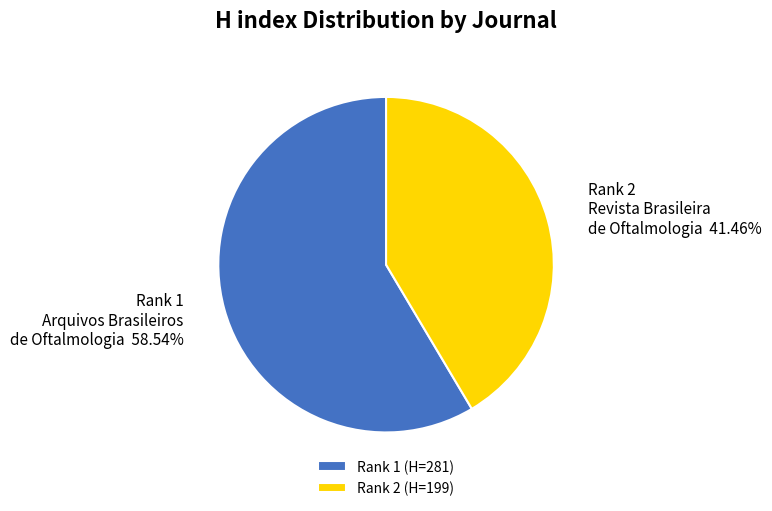

Is there a majority slice in this chart?

Yes